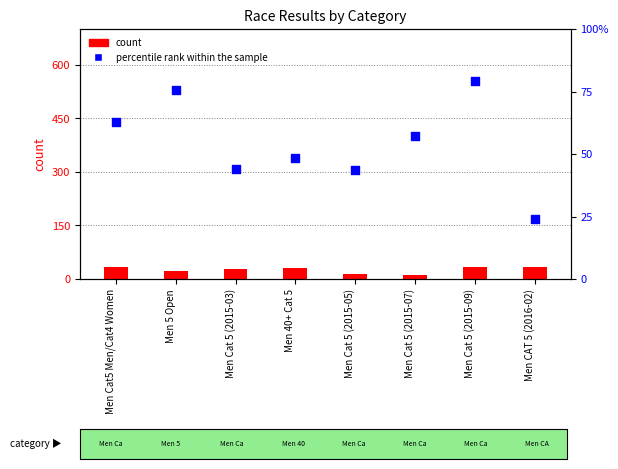

At how many categories does at least one series exceed 49?

4